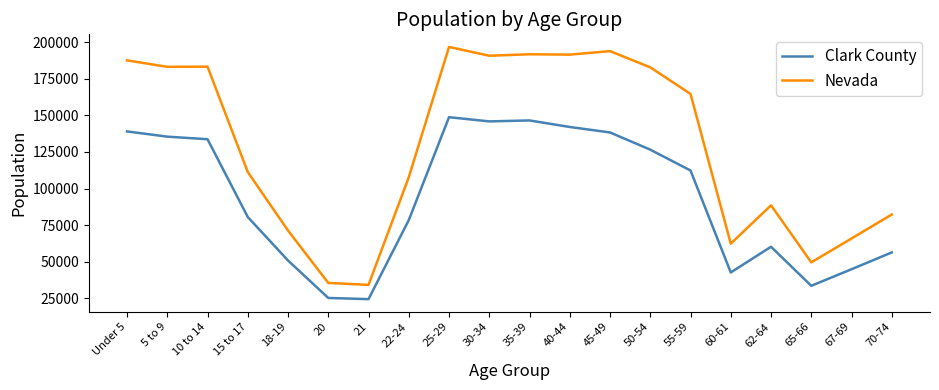

What is the maximum value for Nevada?

196644